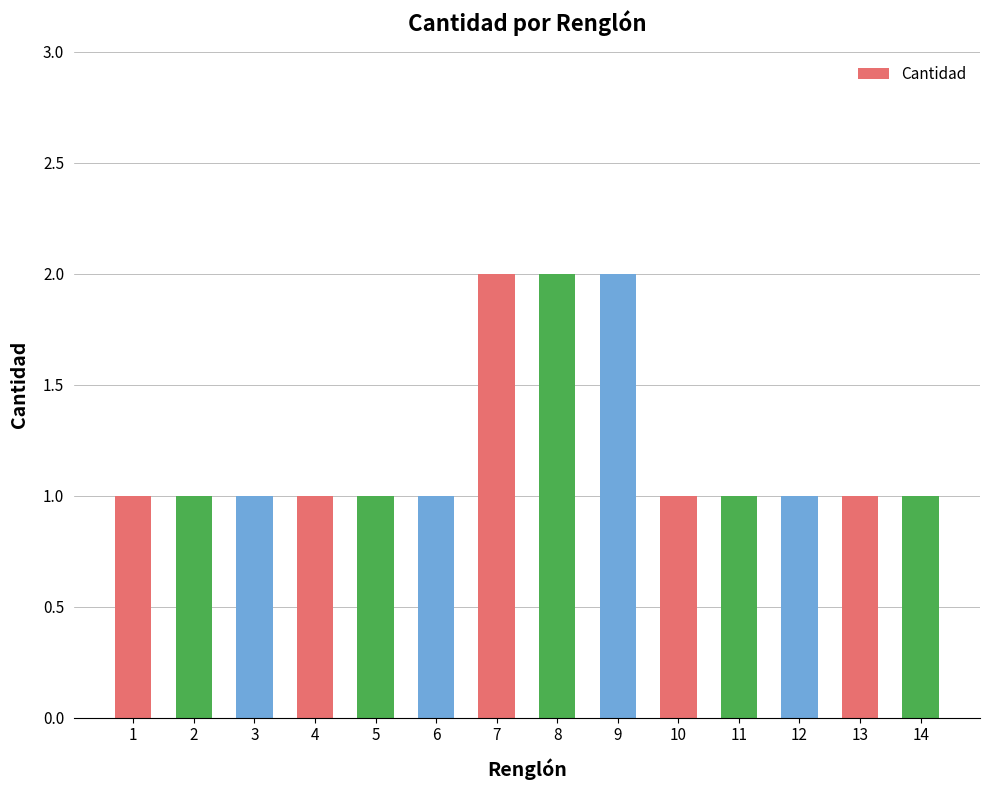

How many distinct data groups are displayed?

1